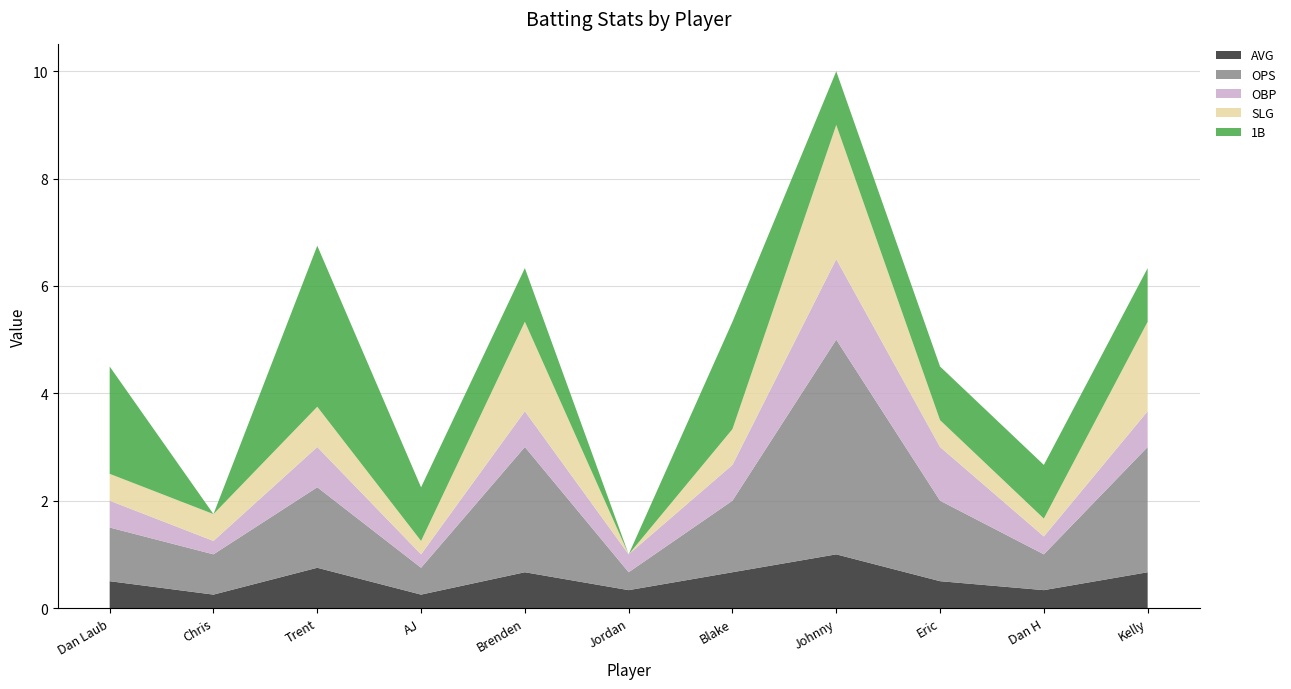

Reading right to left, list all the values displayed in this chart.

AVG: Kelly=0.7	Dan H=0.3	Eric=0.5	Johnny=1.0	Blake=0.7	Jordan=0.3	Brenden=0.7	AJ=0.2	Trent=0.8	Chris=0.2	Dan Laub=0.5
OPS: Kelly=2.3	Dan H=0.7	Eric=1.5	Johnny=4.0	Blake=1.3	Jordan=0.3	Brenden=2.3	AJ=0.5	Trent=1.5	Chris=0.8	Dan Laub=1.0
OBP: Kelly=0.7	Dan H=0.3	Eric=1.0	Johnny=1.5	Blake=0.7	Jordan=0.3	Brenden=0.7	AJ=0.2	Trent=0.8	Chris=0.2	Dan Laub=0.5
SLG: Kelly=1.7	Dan H=0.3	Eric=0.5	Johnny=2.5	Blake=0.7	Jordan=0.0	Brenden=1.7	AJ=0.2	Trent=0.8	Chris=0.5	Dan Laub=0.5
1B: Kelly=1.0	Dan H=1.0	Eric=1.0	Johnny=1.0	Blake=2.0	Jordan=0.0	Brenden=1.0	AJ=1.0	Trent=3.0	Chris=0.0	Dan Laub=2.0